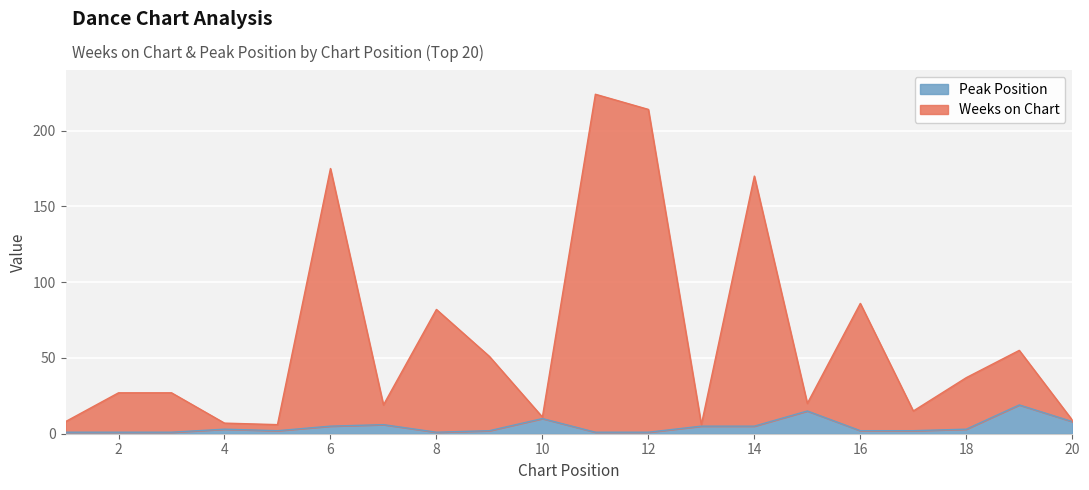

At which label does Peak Position first exceed 3?

6